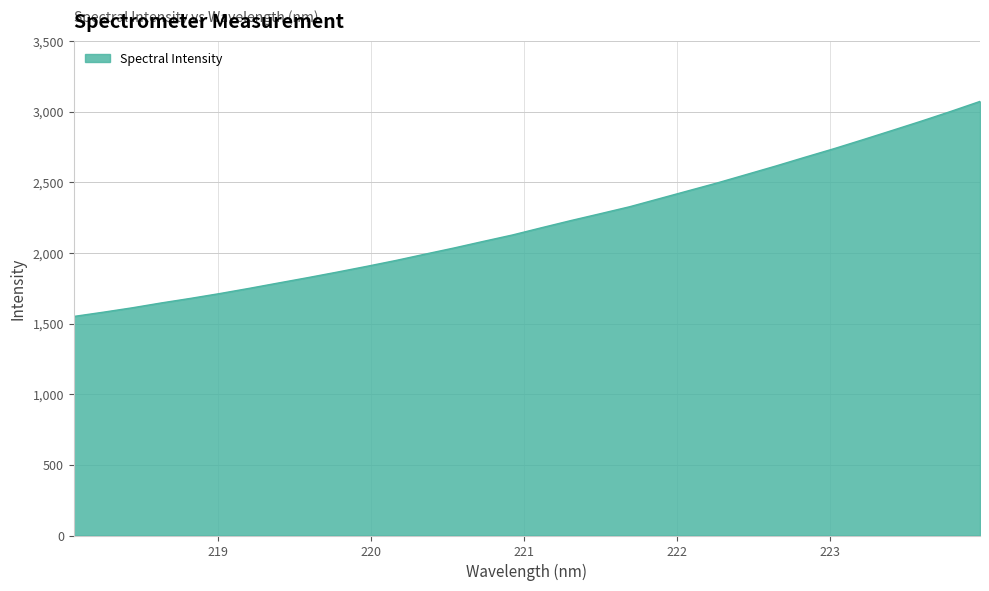

What is the difference between the maximum and minimum values?

1522.8